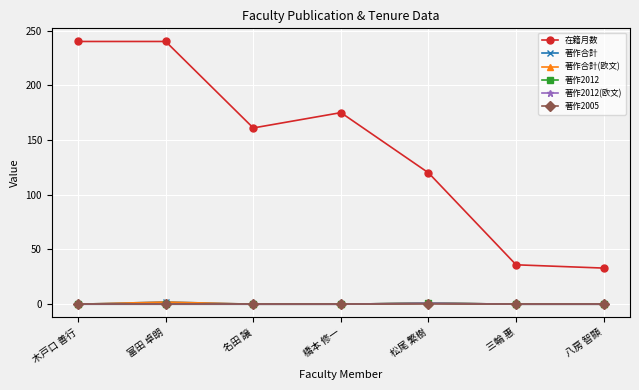

Does the chart have visible grid lines?

Yes